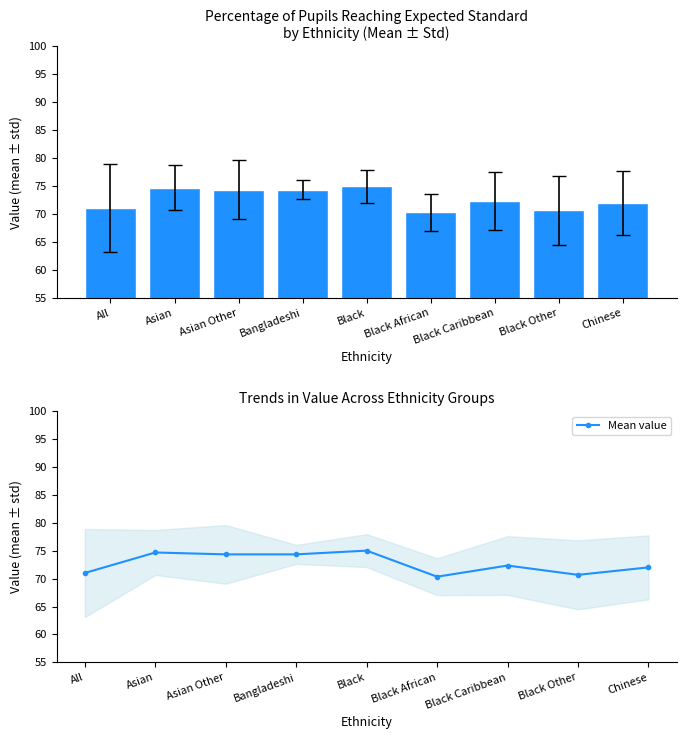

At which category is the sum across all series the highest?

Black